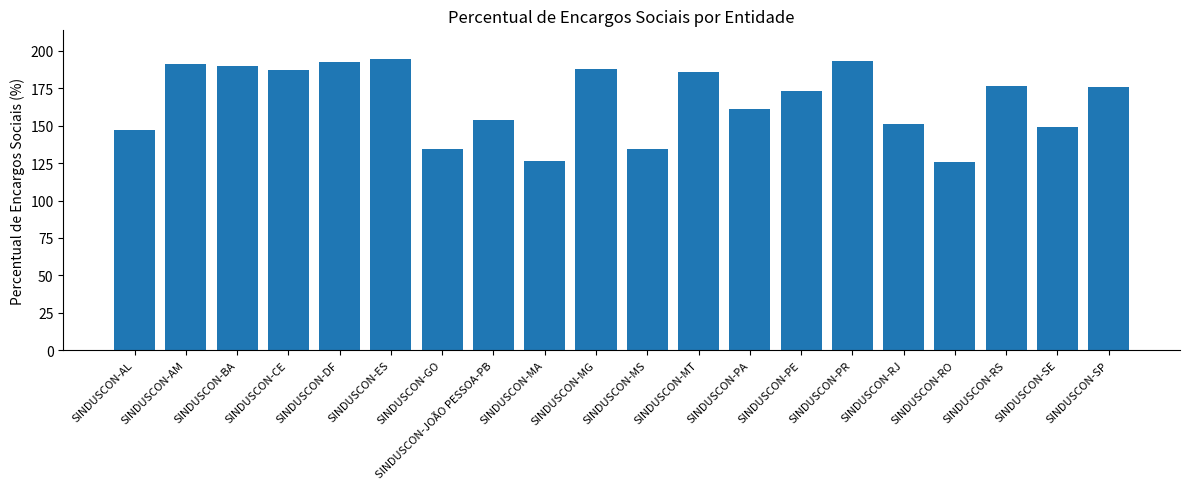

Approximately how many times larger is the value at SINDUSCON-MG compared to SINDUSCON-SP?

1.1